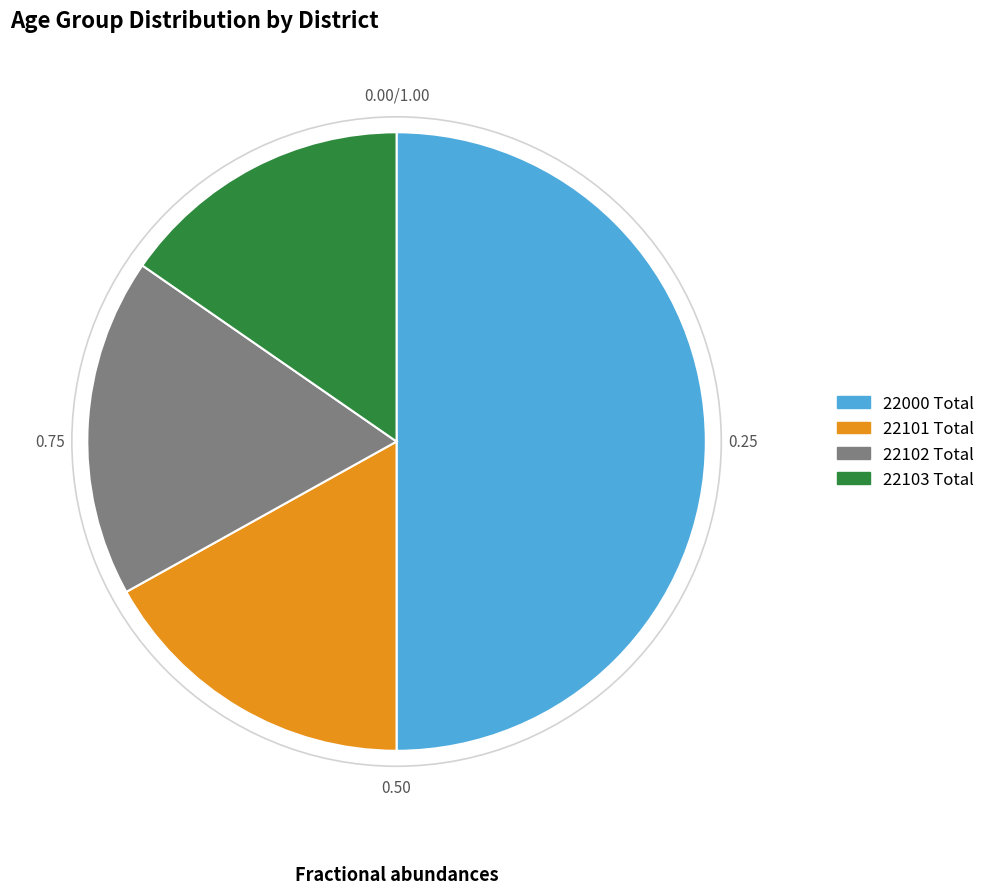

Rank the categories by value from highest to lowest.

22000 Total, 22102 Total, 22101 Total, 22103 Total